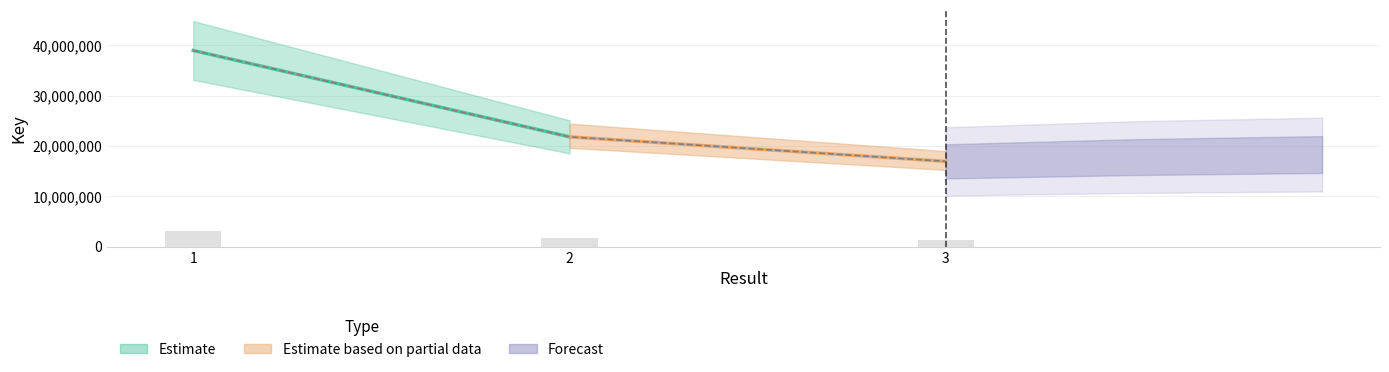

The value at 1 is 38939773. True or false?

True